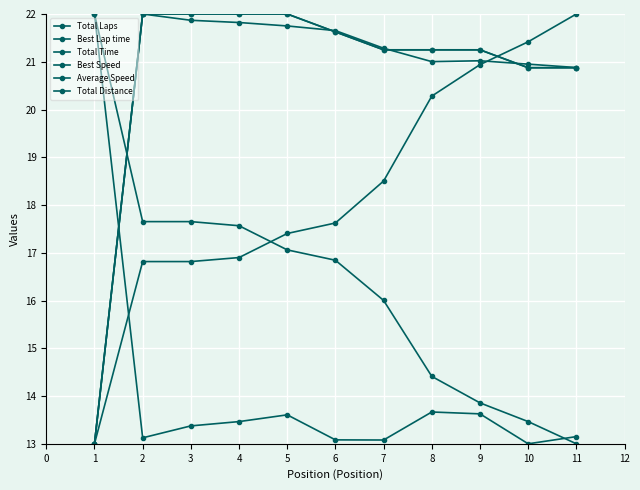

What is the total value across all series at 7?

111.4